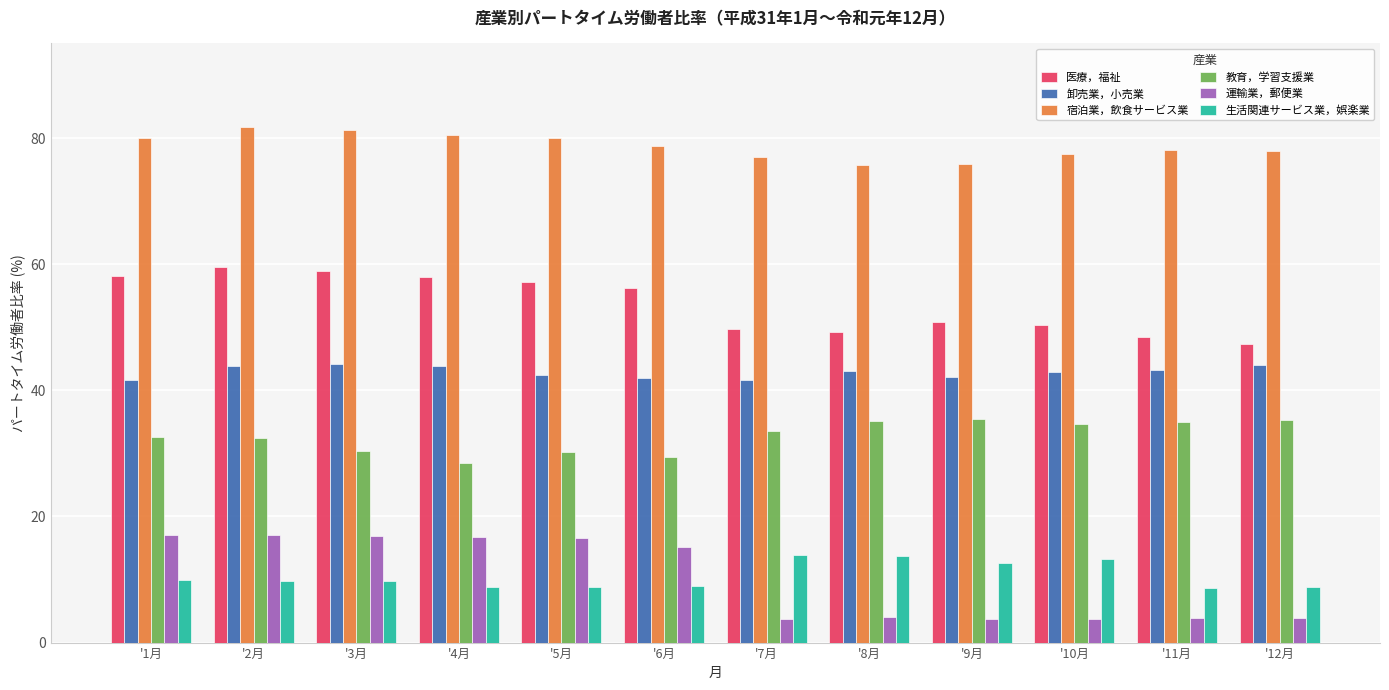

What is the minimum value for 医療，福祉?

47.4